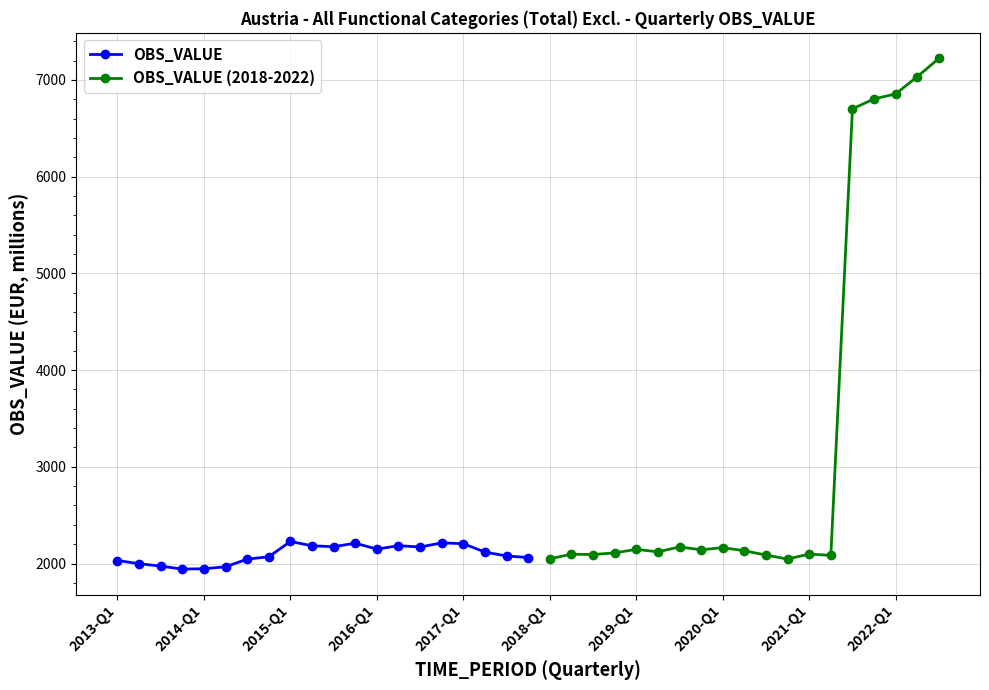

How many interior local peaks (higher than both neighbors) does the data have?

4